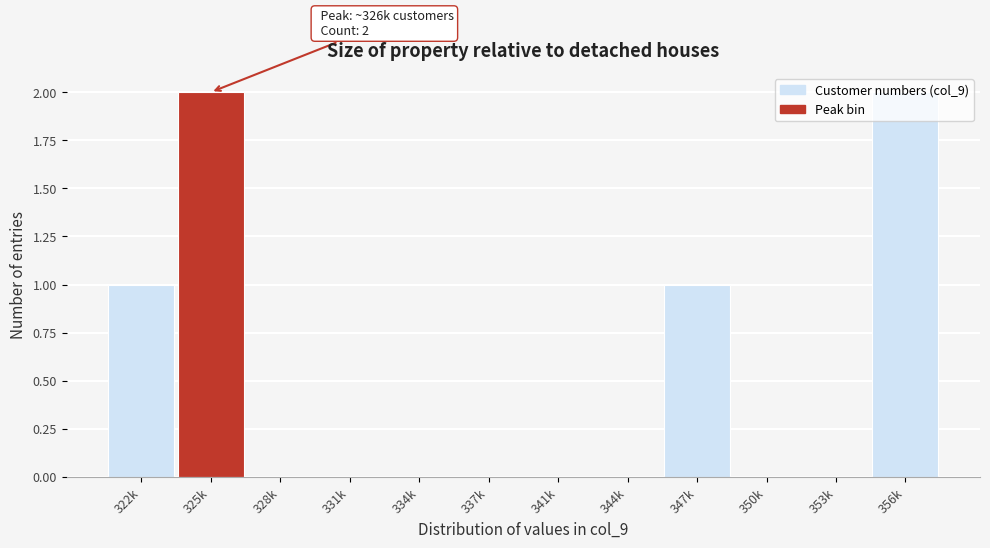

What is the change in value from 344k to 347k?

+1